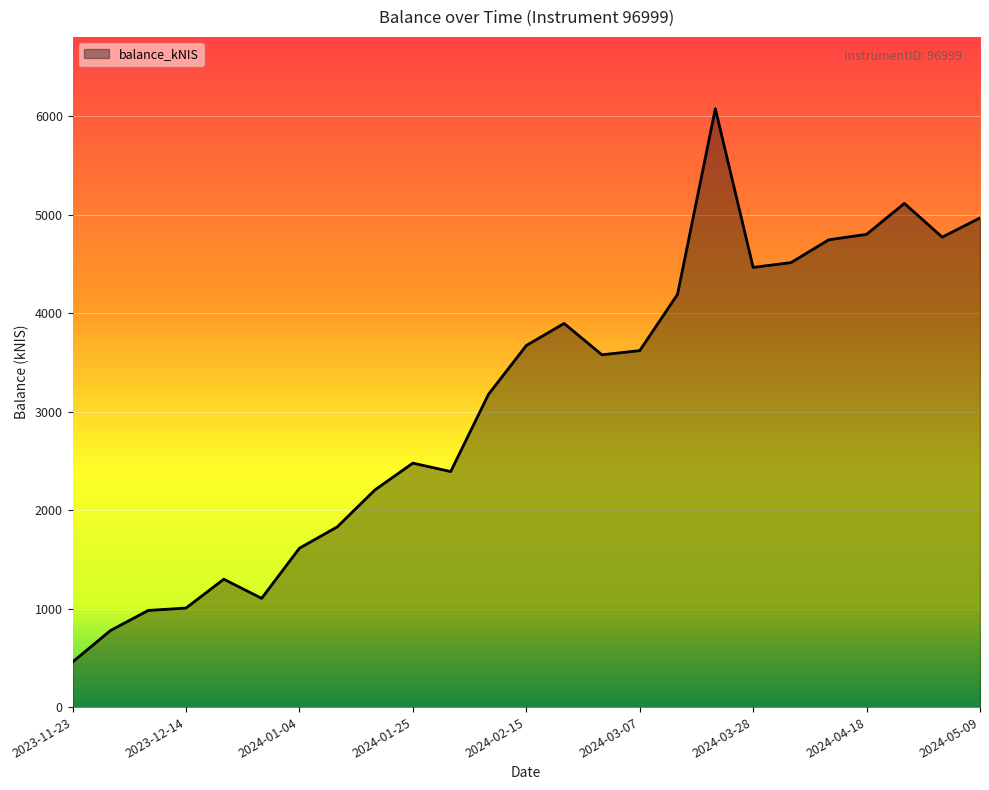

What is the average value?

3109.3